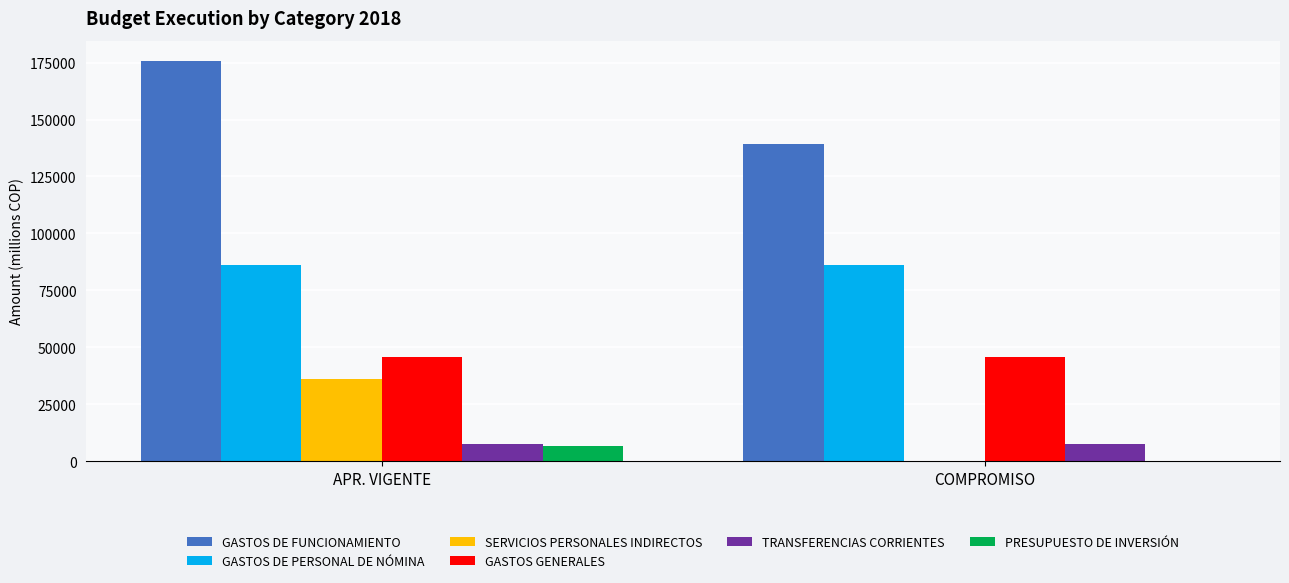

Which series has the largest total across all categories?

GASTOS DE FUNCIONAMIENTO